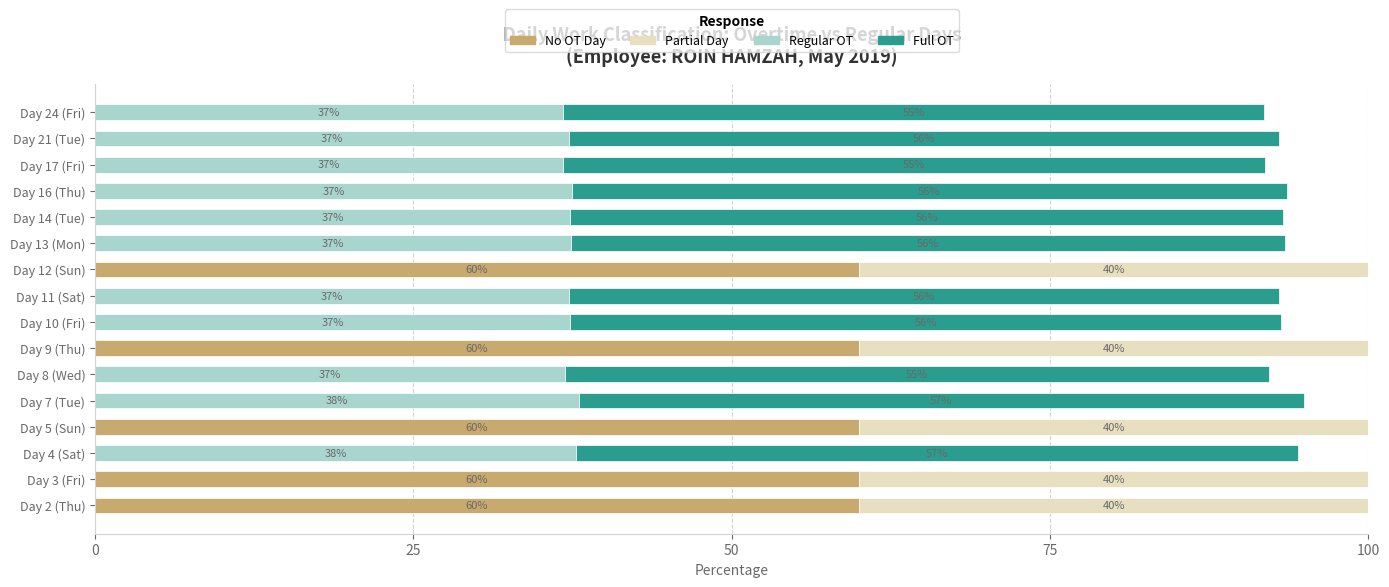

True or false: No OT Day has a value of 20.3 at Day 4 (Sat).

False